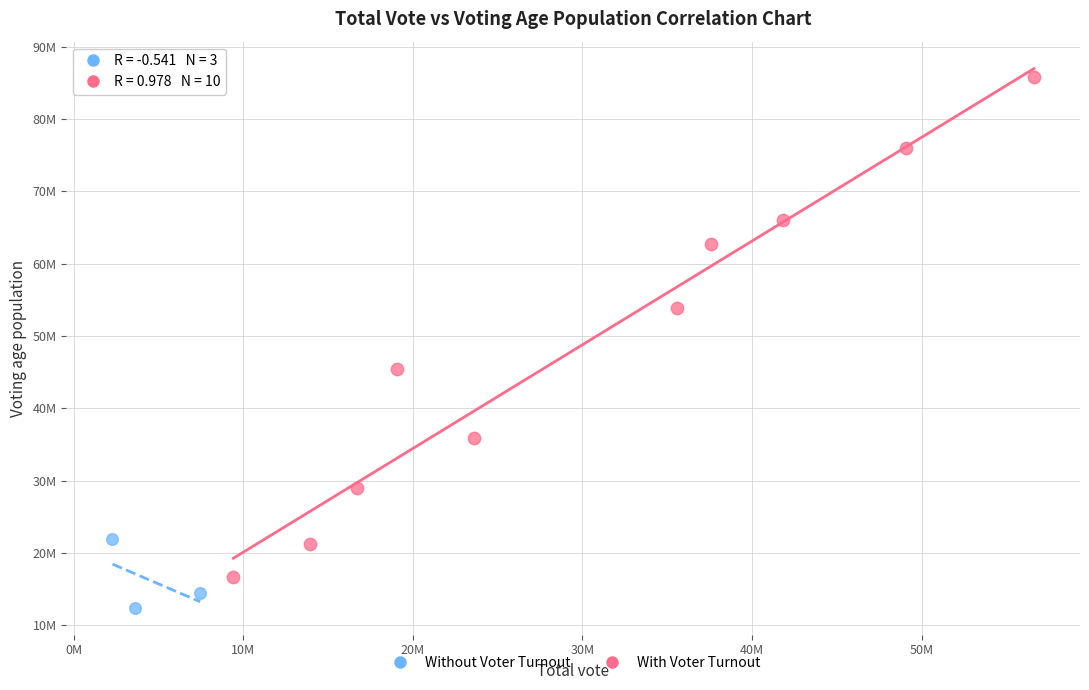

What are all the series names shown in the legend?

Without Voter Turnout, With Voter Turnout